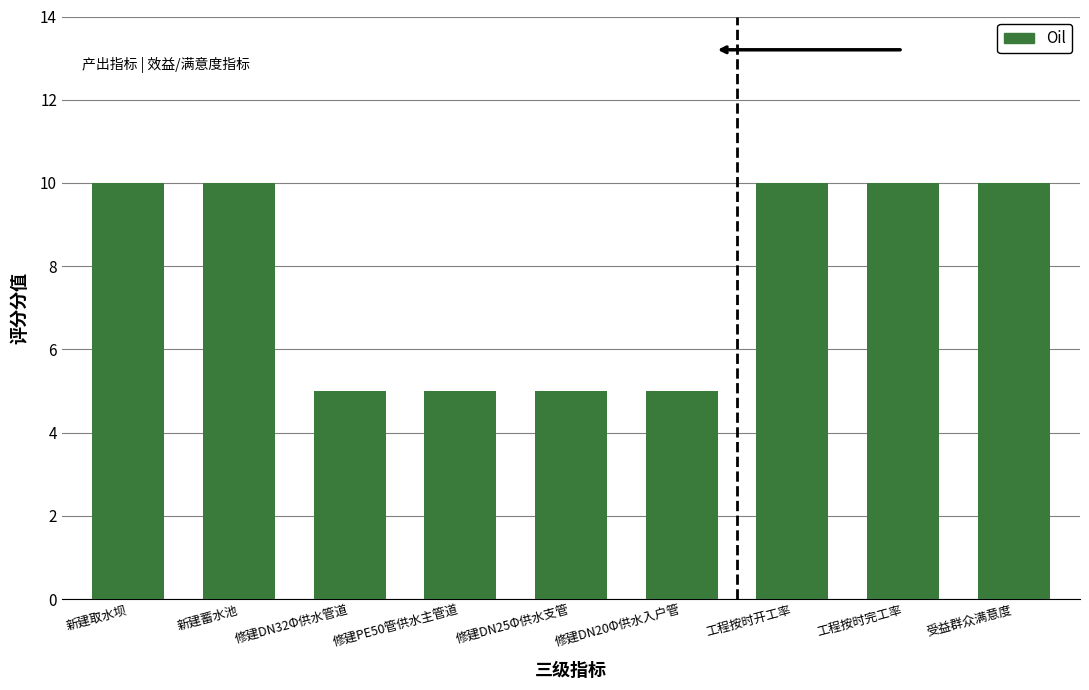

Reading left to right, list all the values displayed in this chart.

10	10	5	5	5	5	10	10	10